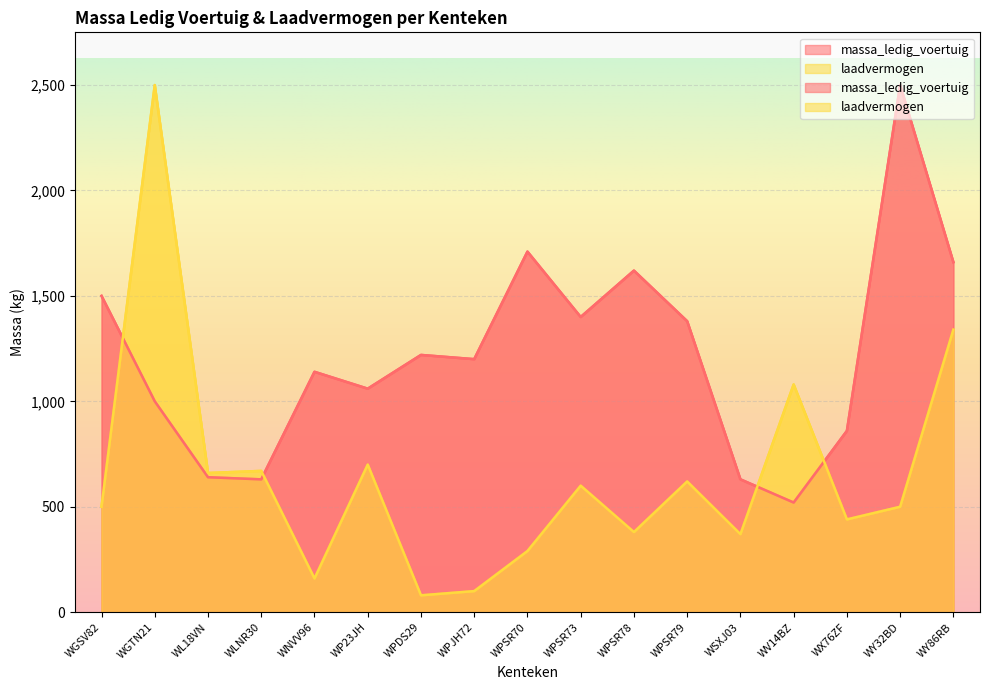

Reading right to left, transcribe all the data shown in this chart.

massa_ledig_voertuig: WY86RB=1660	WY32BD=2500	WX76ZF=860	WV14BZ=520	WSXJ03=630	WPSR79=1380	WPSR78=1620	WPSR73=1400	WPSR70=1710	WPJH72=1200	WPDS29=1220	WP23JH=1060	WNVV96=1140	WLNR30=630	WL18VN=640	WGTN21=1000	WGSV82=1500
laadvermogen: WY86RB=1340	WY32BD=500	WX76ZF=440	WV14BZ=1080	WSXJ03=370	WPSR79=620	WPSR78=380	WPSR73=600	WPSR70=290	WPJH72=100	WPDS29=80	WP23JH=700	WNVV96=160	WLNR30=670	WL18VN=660	WGTN21=2500	WGSV82=500